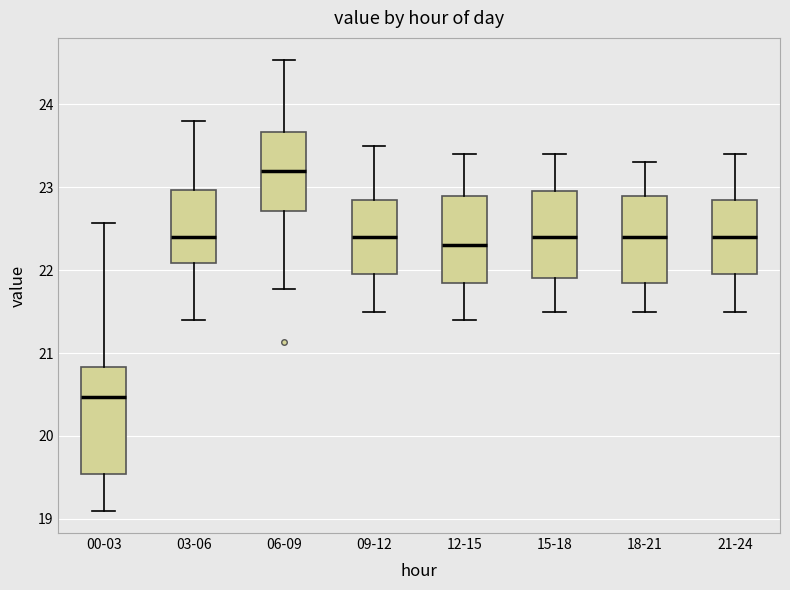

Which box has the highest median line?

06-09